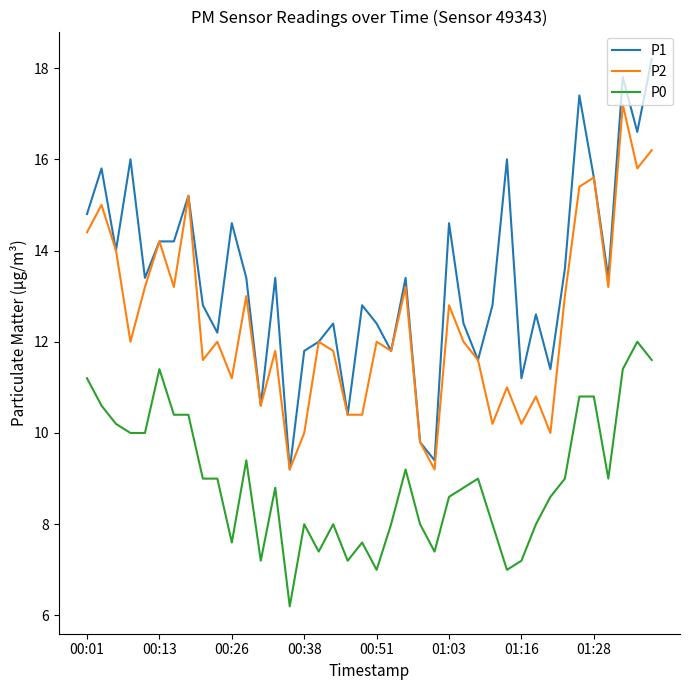

List the series in order of their peak value, highest first.

P1, P2, P0